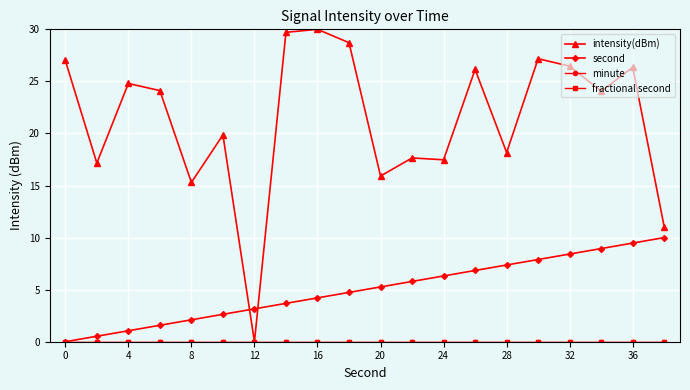

Reading right to left, transcribe all the data shown in this chart.

intensity(dBm): 11.0	26.4	24.1	26.5	27.2	18.2	26.1	17.5	17.6	15.9	28.7	30.0	29.7	0.0	19.9	15.3	24.1	24.8	17.2	27.0
second: 10.0	9.5	8.9	8.4	7.9	7.4	6.8	6.3	5.8	5.3	4.7	4.2	3.7	3.2	2.6	2.1	1.6	1.1	0.5	0.0
minute: 0.0	0.0	0.0	0.0	0.0	0.0	0.0	0.0	0.0	0.0	0.0	0.0	0.0	0.0	0.0	0.0	0.0	0.0	0.0	0.0
fractional second: 0.0	0.0	0.0	0.0	0.0	0.0	0.0	0.0	0.0	0.0	0.0	0.0	0.0	0.0	0.0	0.0	0.0	0.0	0.0	0.0